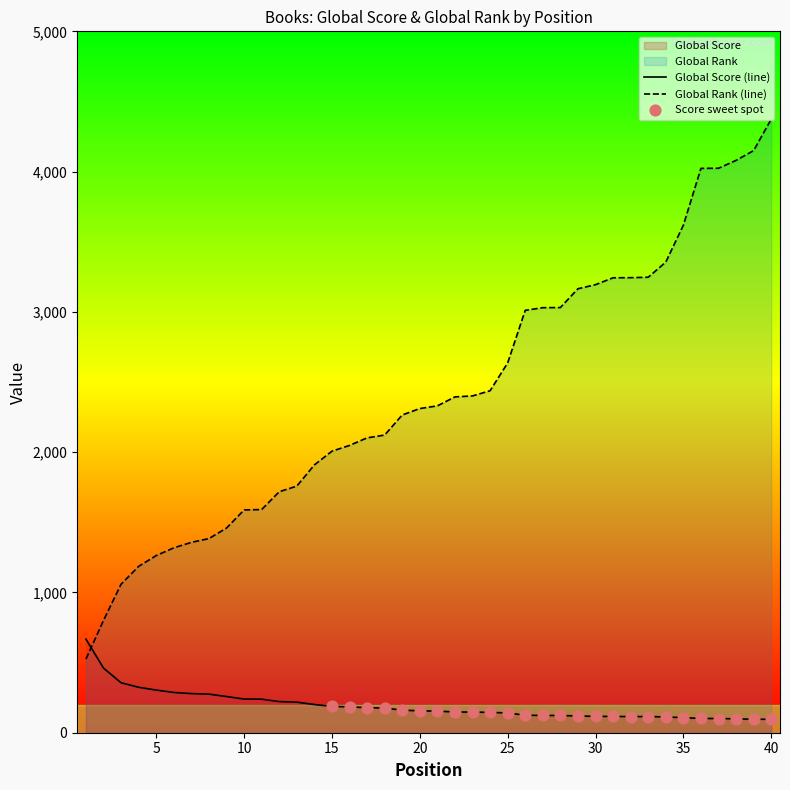

What are all the series names shown in the legend?

Global Score, Global Rank